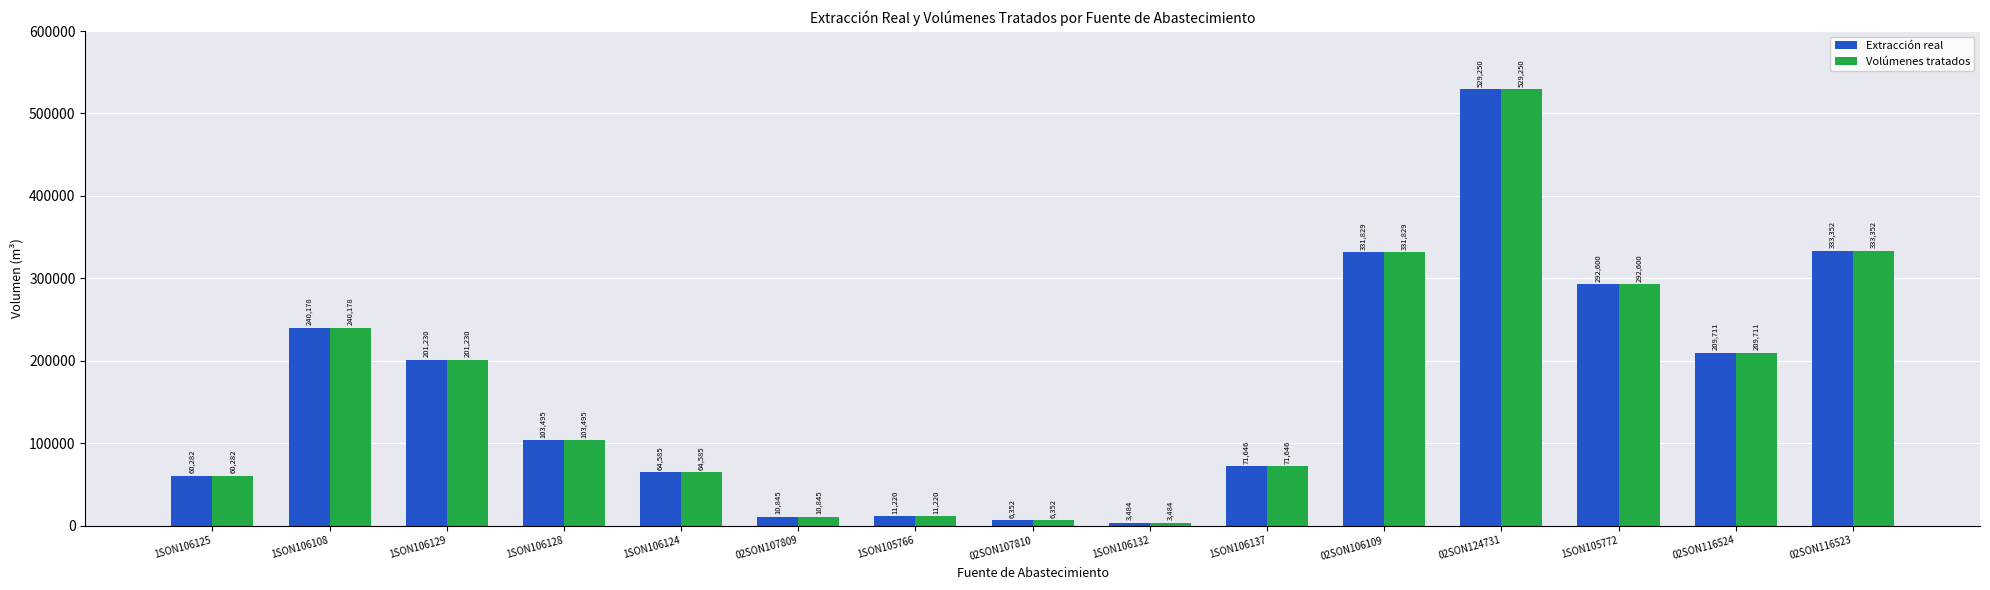

The value of Extracción real at 1SON106129 is 129103. True or false?

False